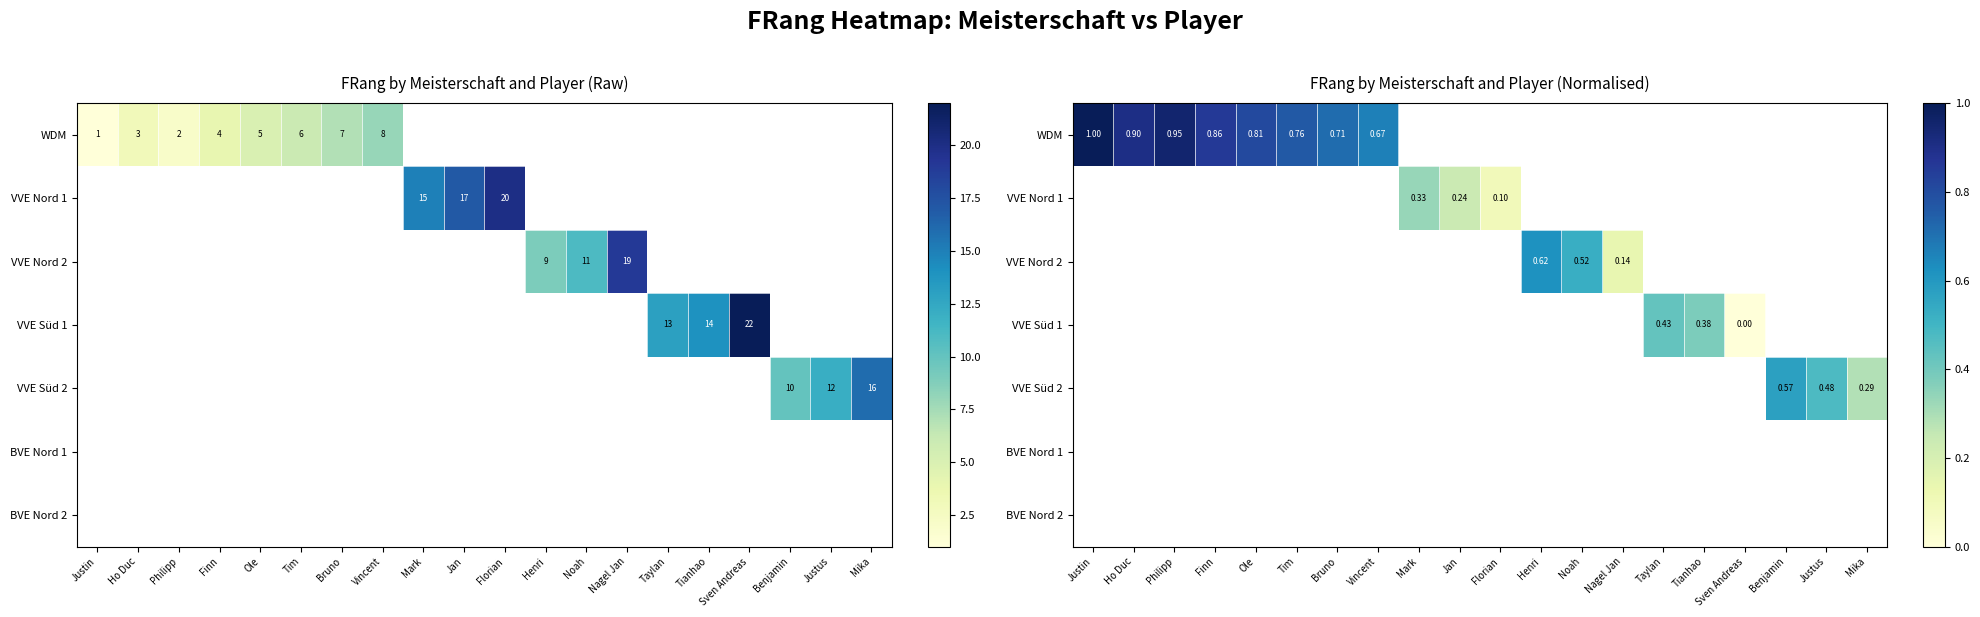

Which has a higher value, Philipp or Vincent?

Philipp